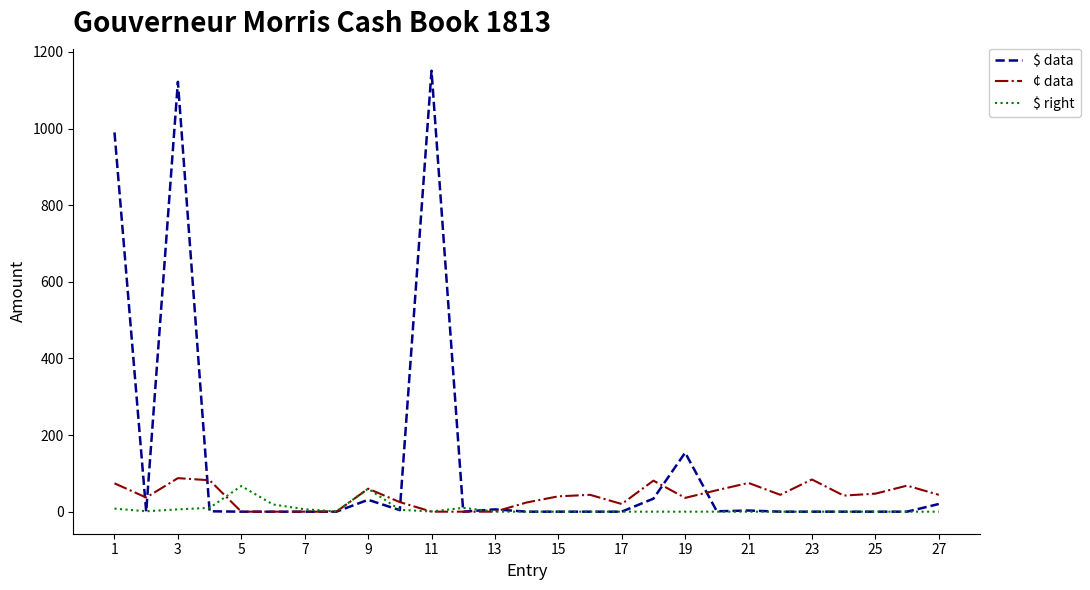

Rank the series by their average value, from lowest to highest.

$ right, ¢ data, $ data